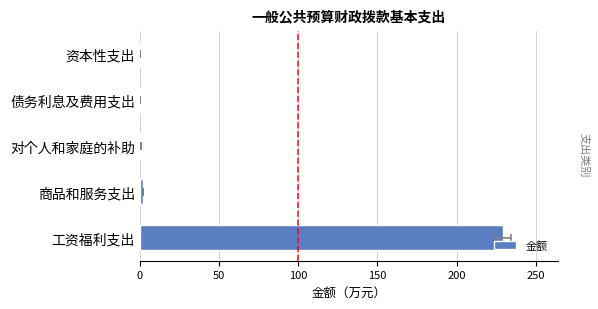

Does the chart contain stacked bars?

No